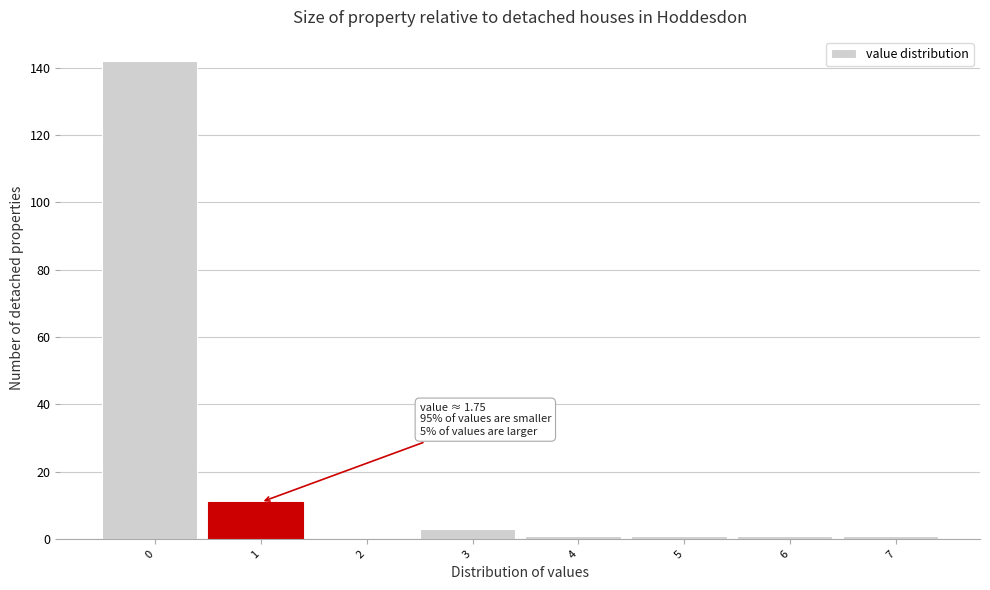

Reading right to left, list all the values displayed in this chart.

7=1	6=1	5=1	4=1	3=3	2=0	1=11	0=142